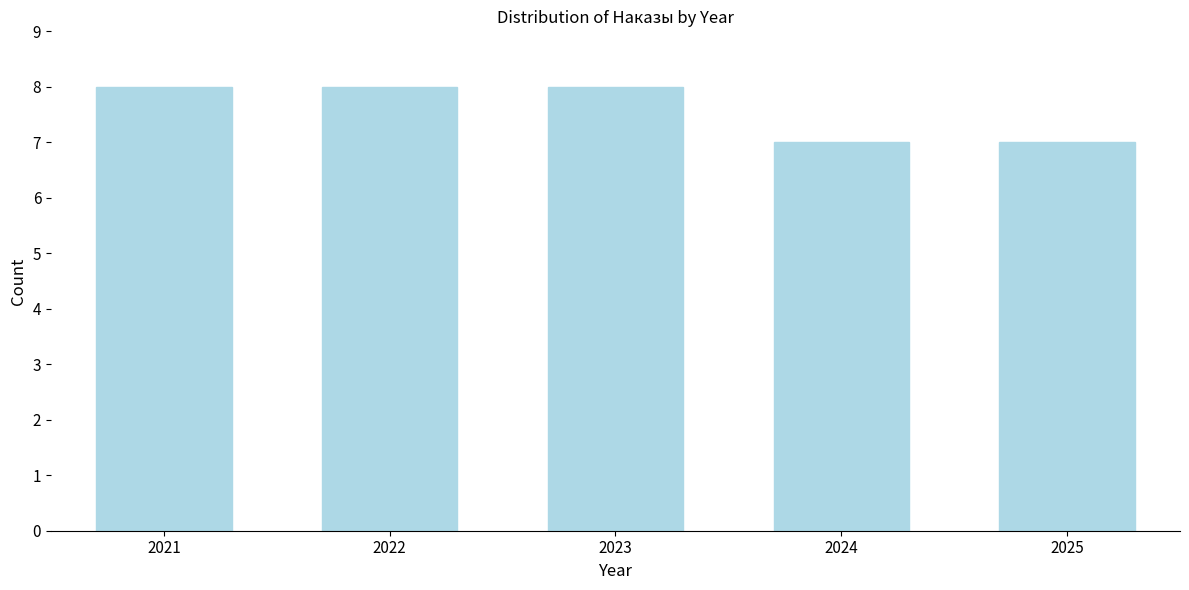

Reading left to right, list all the values displayed in this chart.

8	8	8	7	7